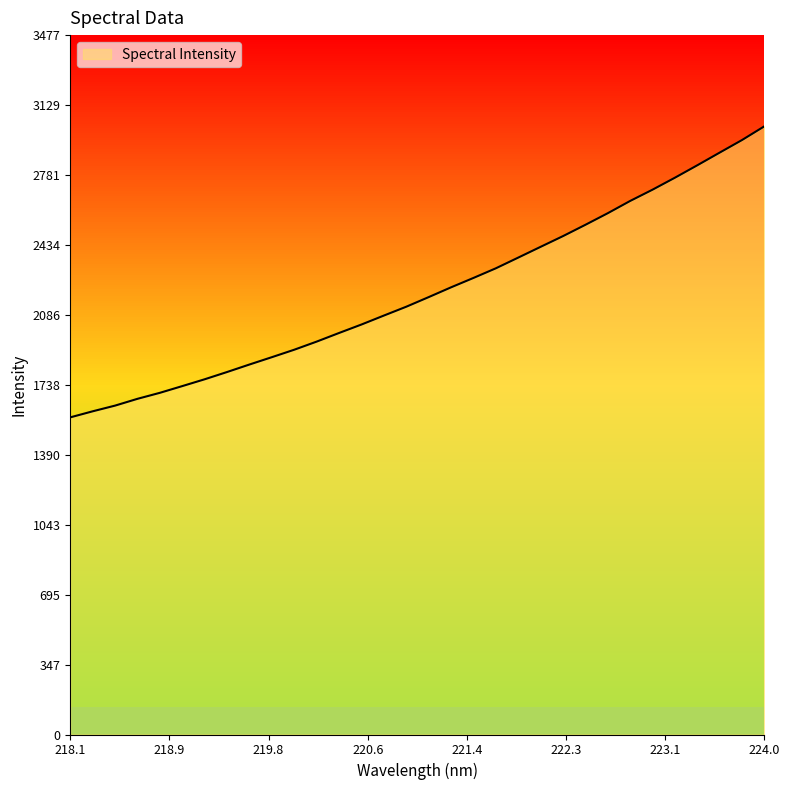

What is the maximum value shown in the chart?

3023.8